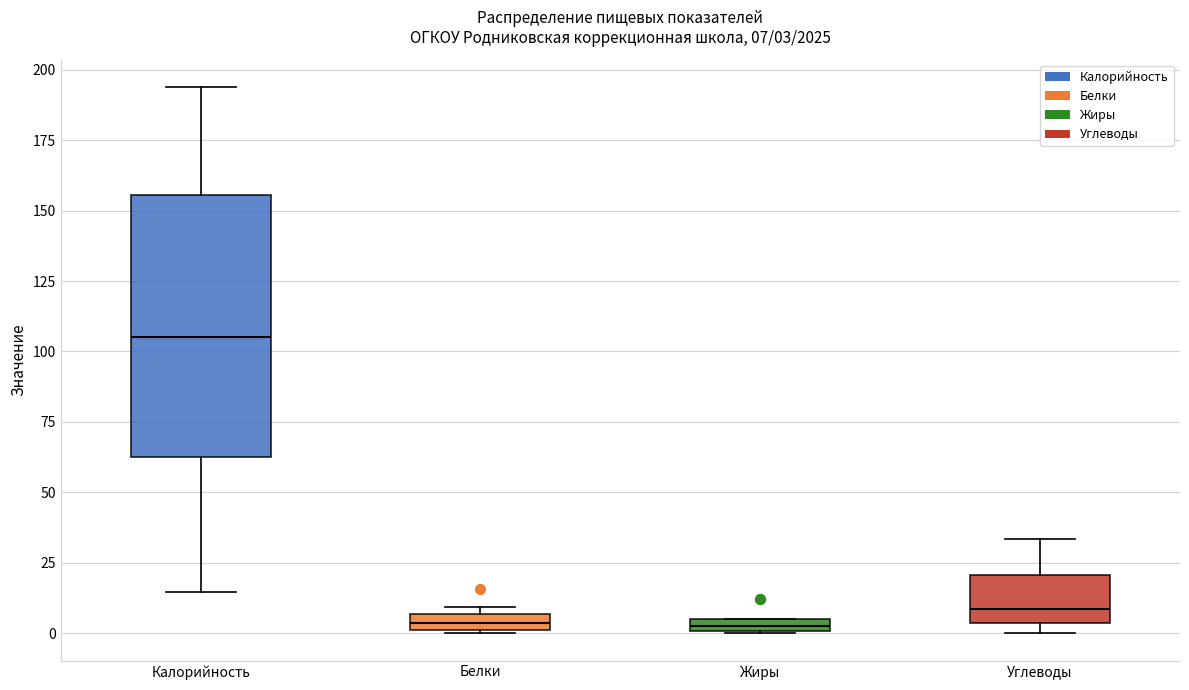

Which box is the tallest, from its lower edge to its upper edge?

Калорийность